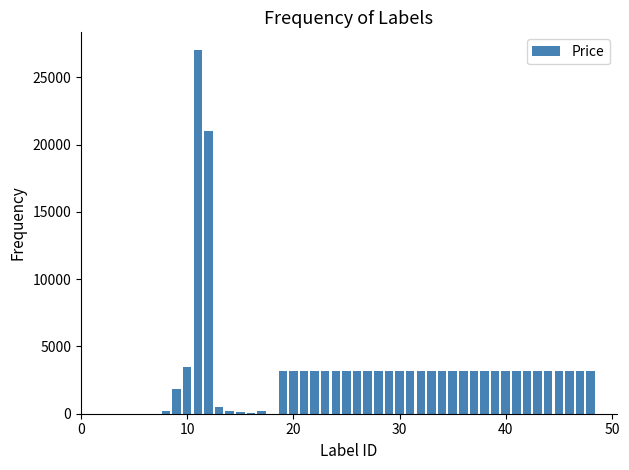

What is the sum of all values?

150046